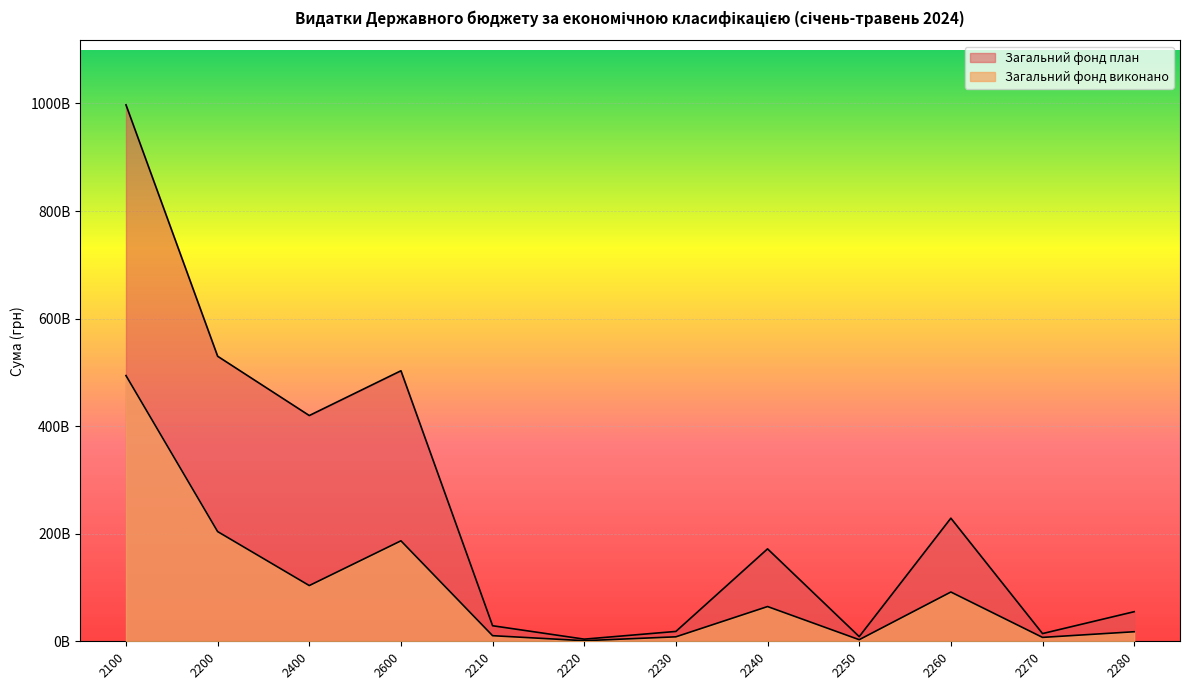

What are all the series names shown in the legend?

Загальний фонд план, Загальний фонд виконано